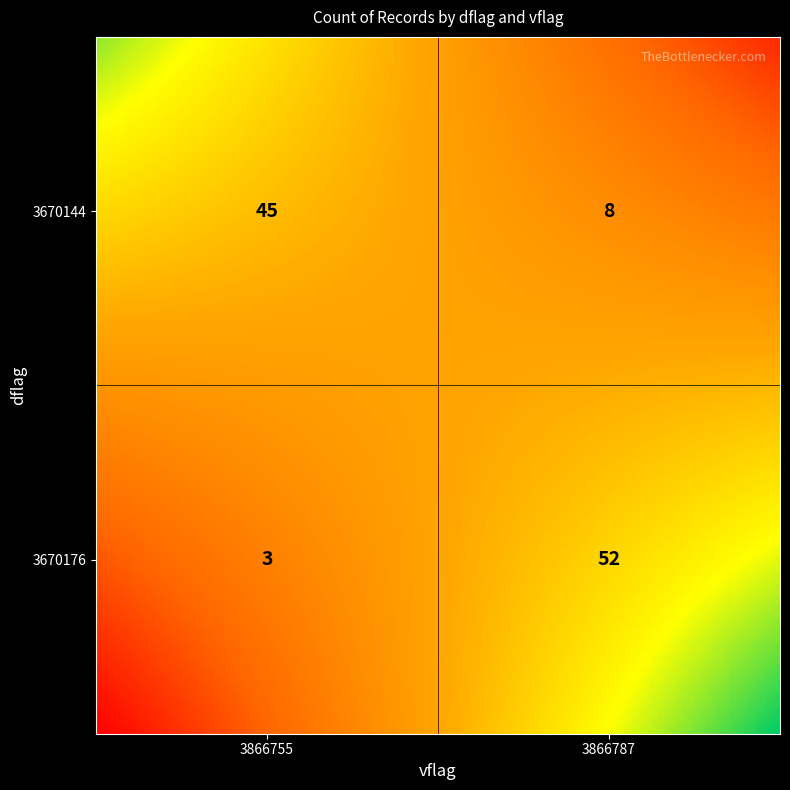

How many series are shown in this chart?

2